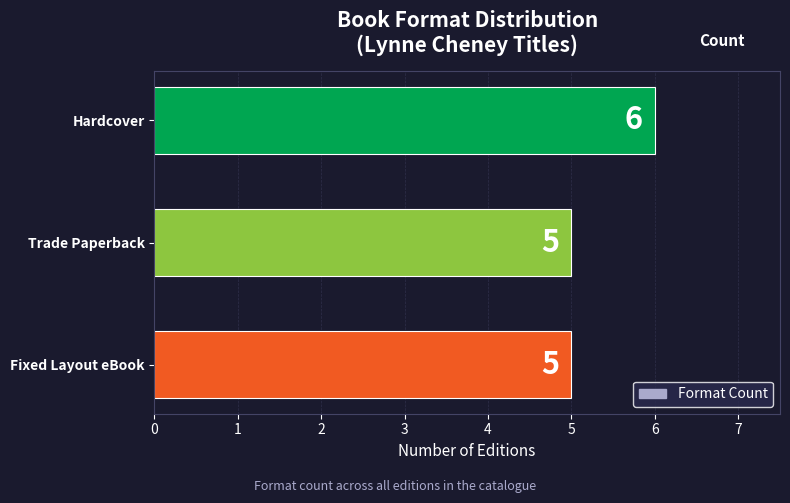

How many values are between 5 and 6?

3